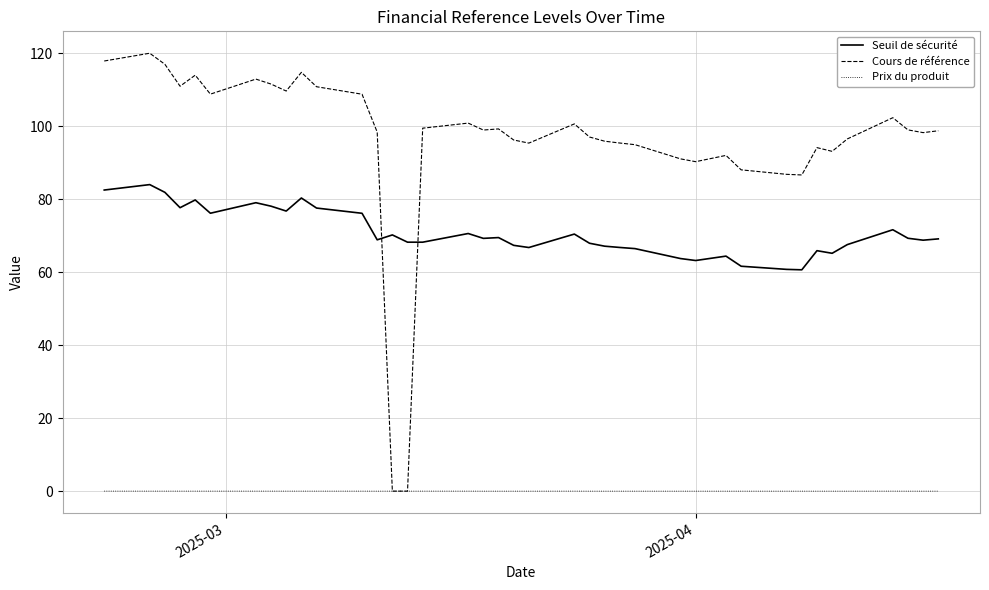

True or false: Prix du produit has more than 0 points higher than both neighbors.

True